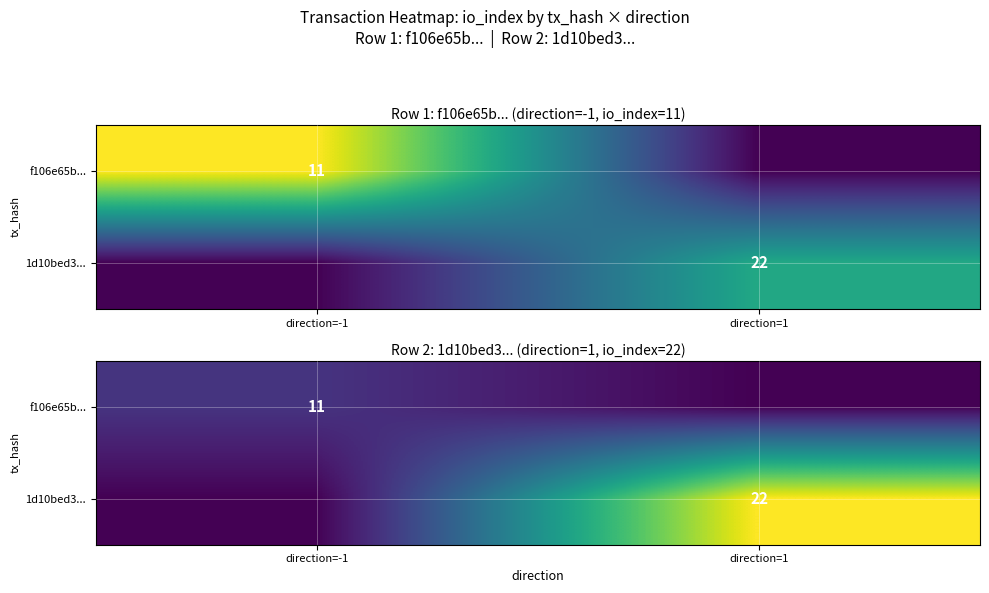

How many series are shown in this chart?

2